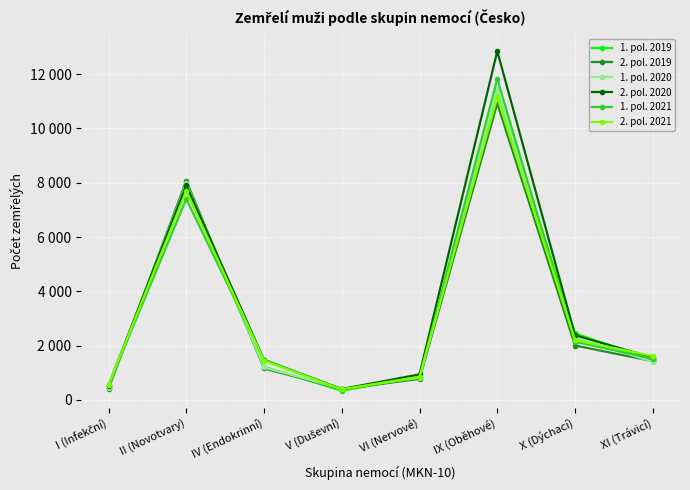

What is the sum of the 2. pol. 2019 values at V (Duševní) and II (Novotvary)?

8474